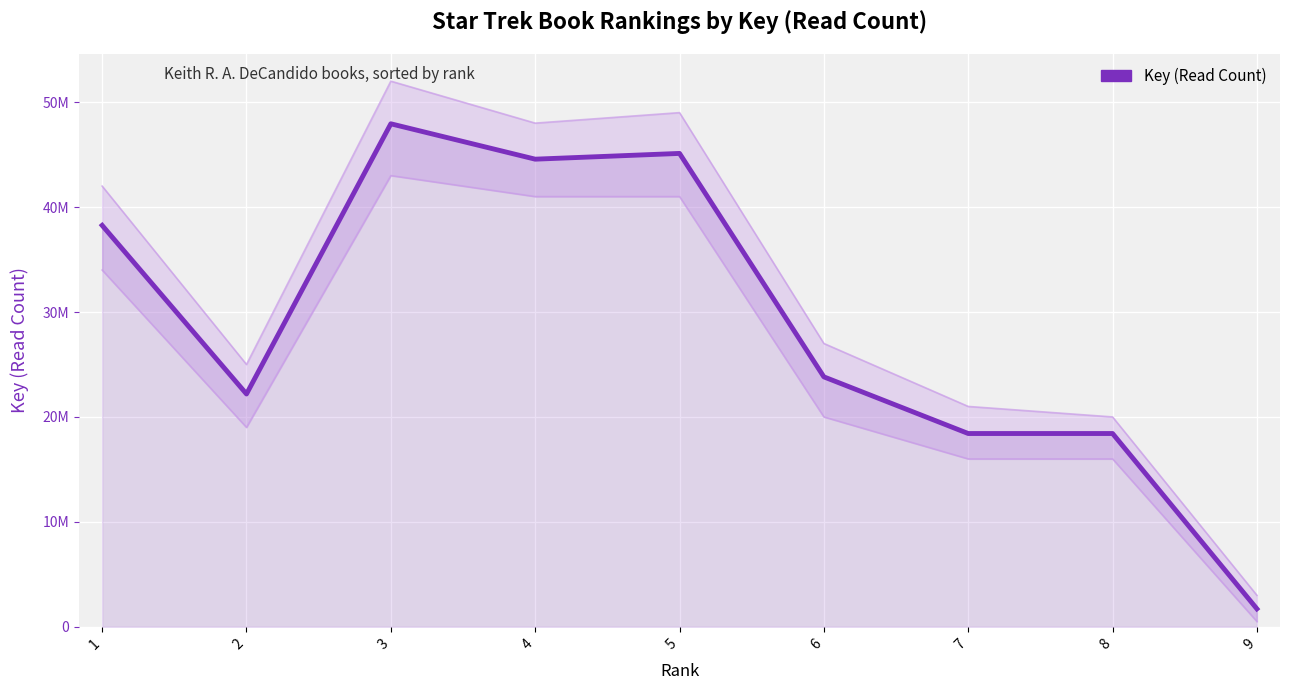

What is the sum of the values at 9 and 8?

20130543